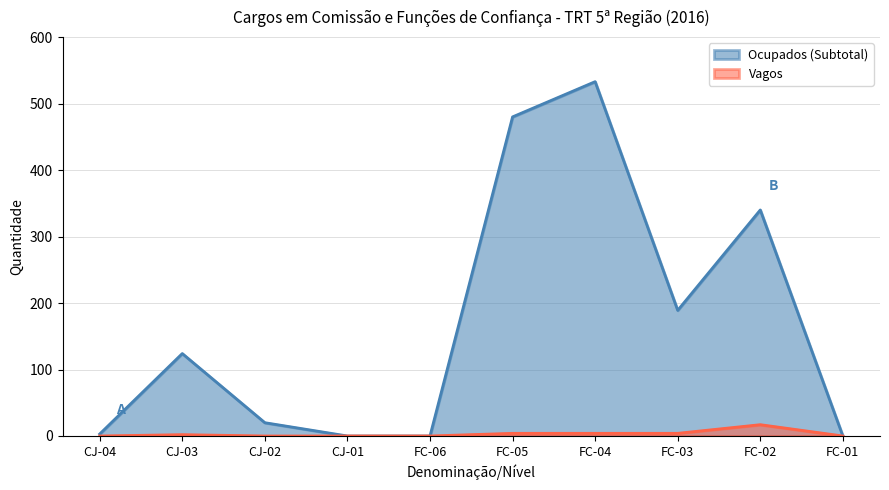

The chart shows a value of 0 at CJ-04. True or false?

True